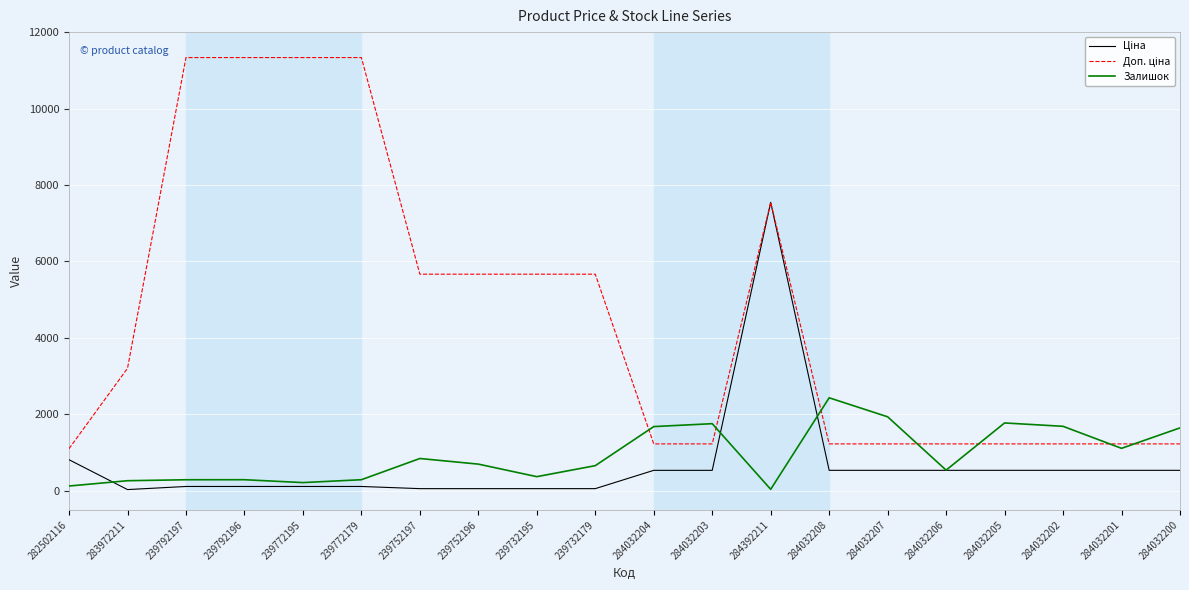

Count the number of data series in this chart.

3